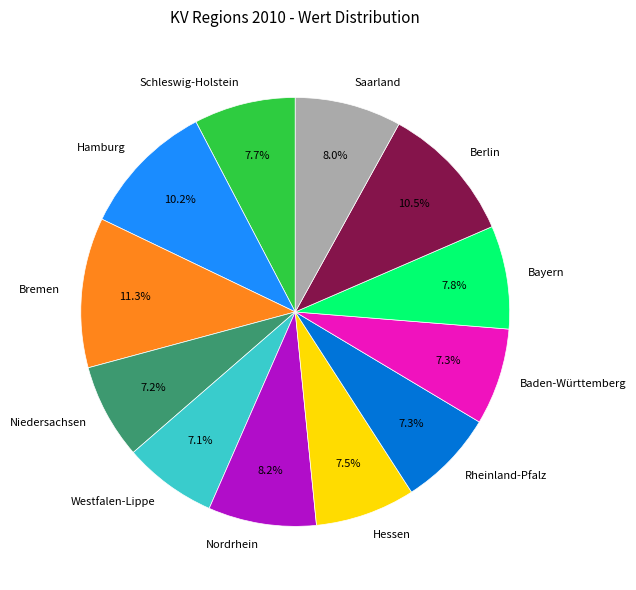

What percentage is the Niedersachsen slice, to the nearest percent?

7%